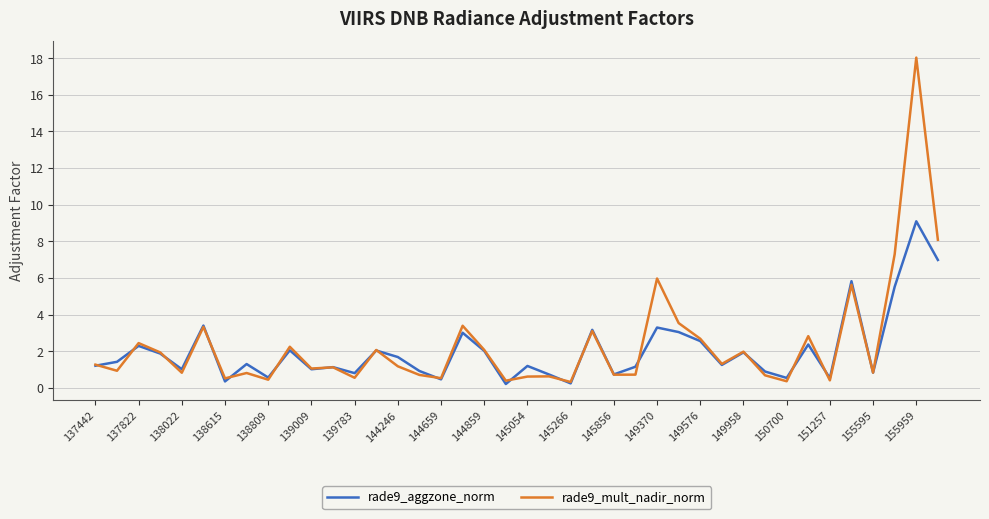

Rank the series by their average value, from highest to lowest.

rade9_mult_nadir_norm, rade9_aggzone_norm